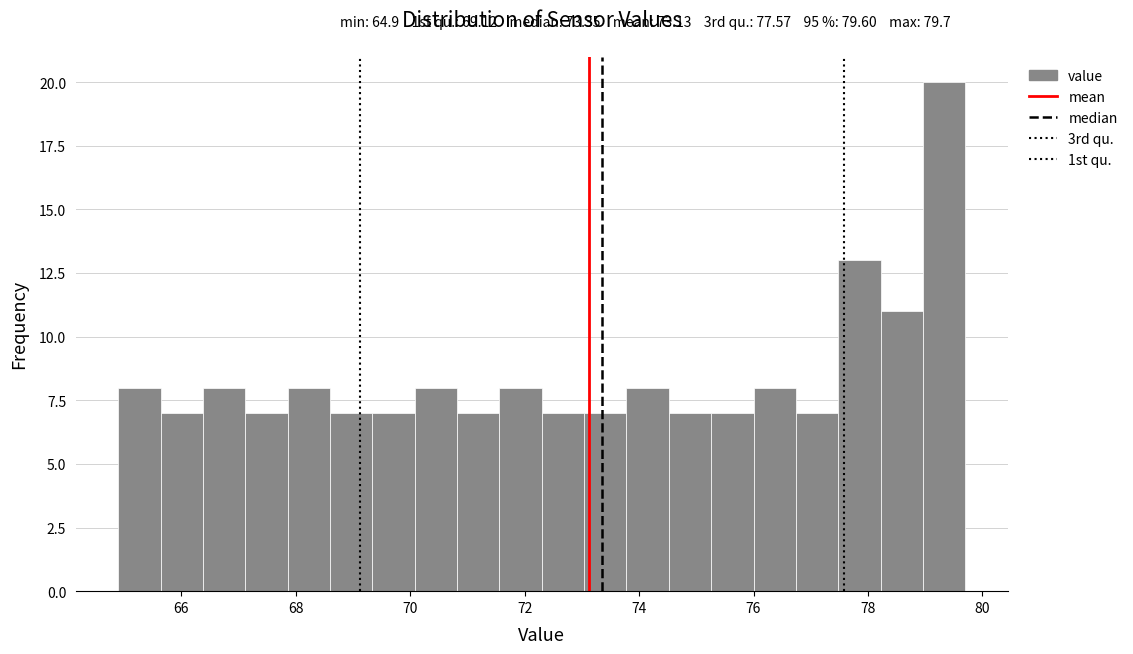

Around what value on the x-axis is the tallest bar? Give the approximate position of its centre, as read against the axis.

79.4